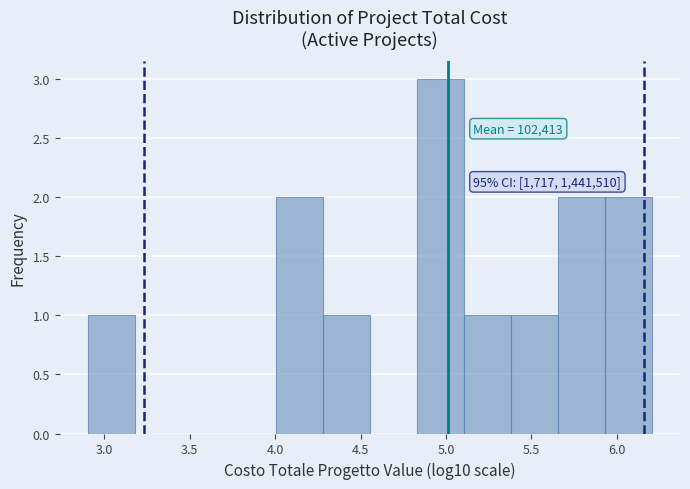

Over which range of the x-axis is the bar tallest?

4.85 to 5.10